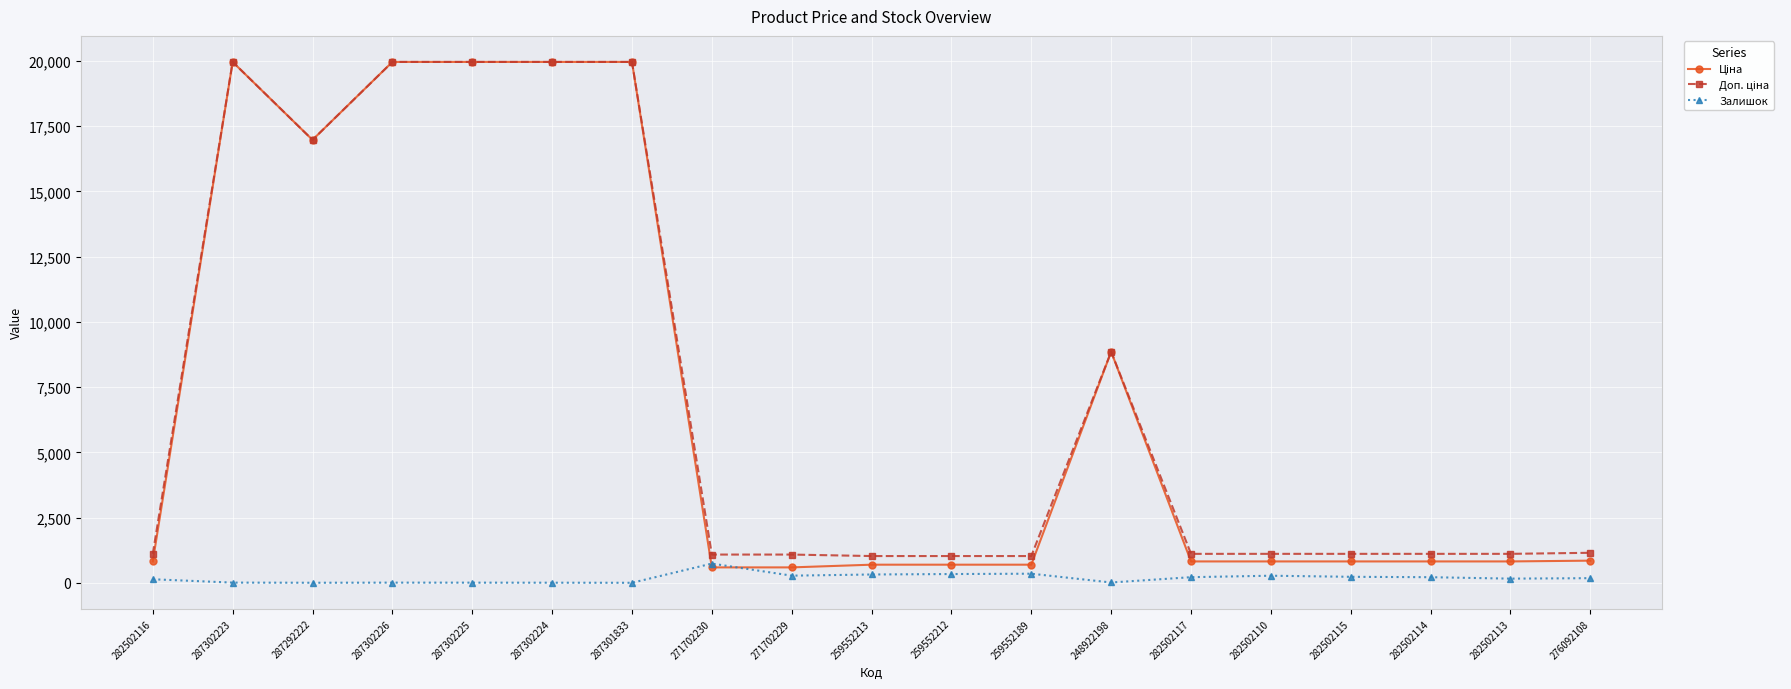

How many data points does each series have?

19